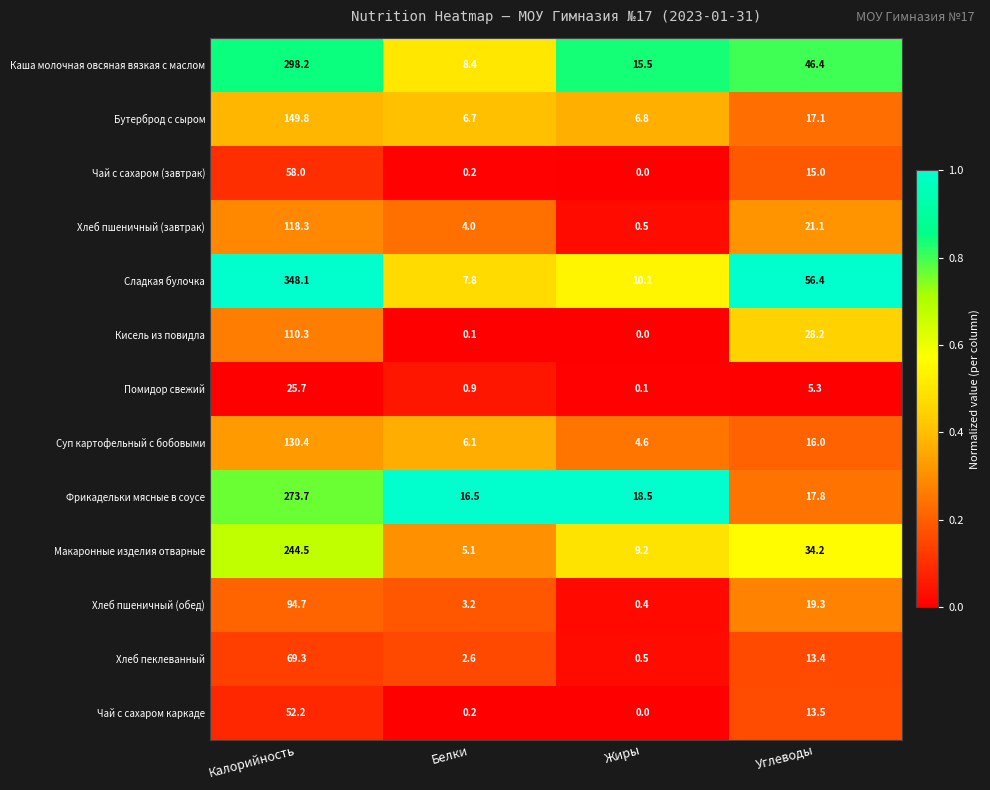

True or false: Помидор свежий has a value of 0.9 at Белки.

True